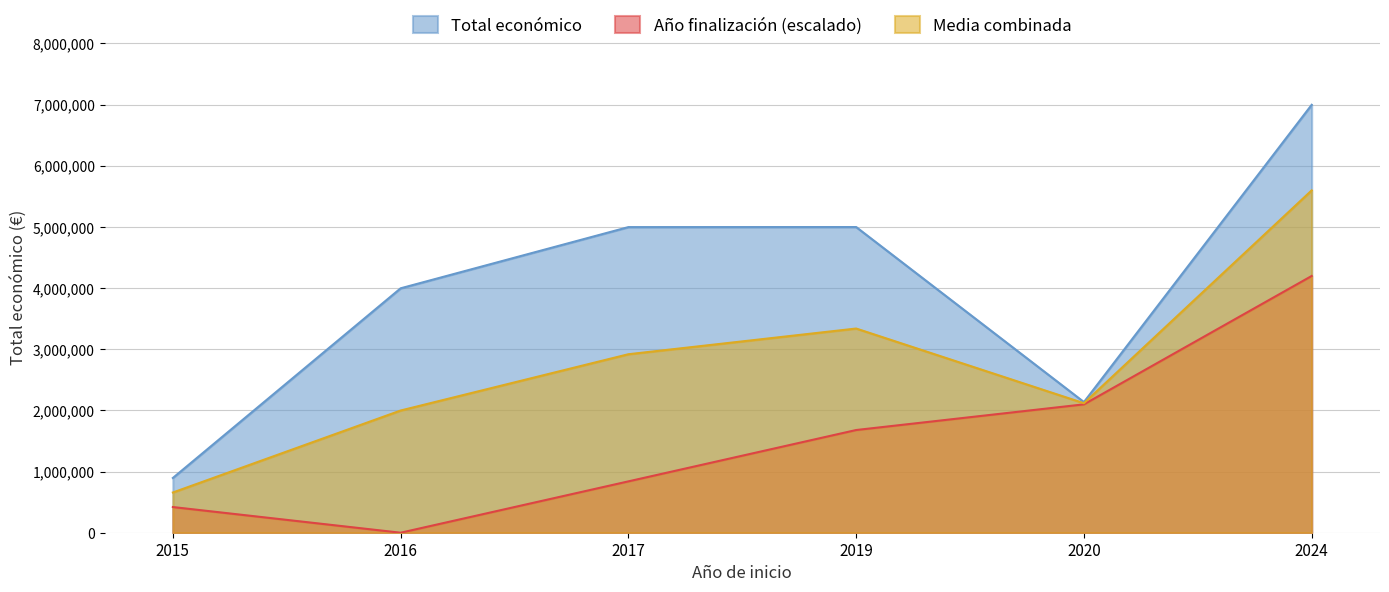

Is it true that Total económico equals 2136174 at 2020?

True